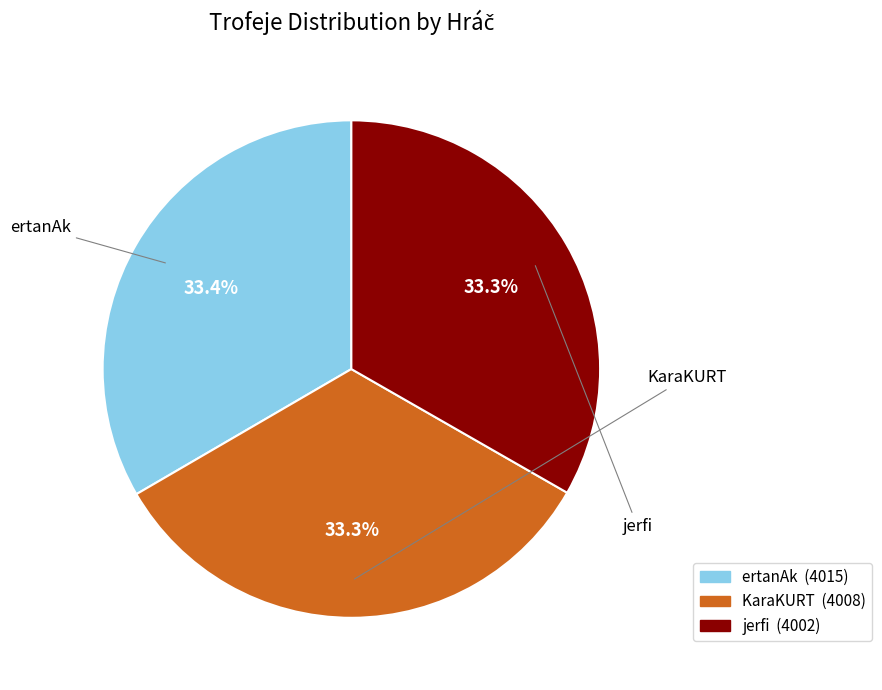

The KaraKURT slice represents 40% of the pie. True or false?

False